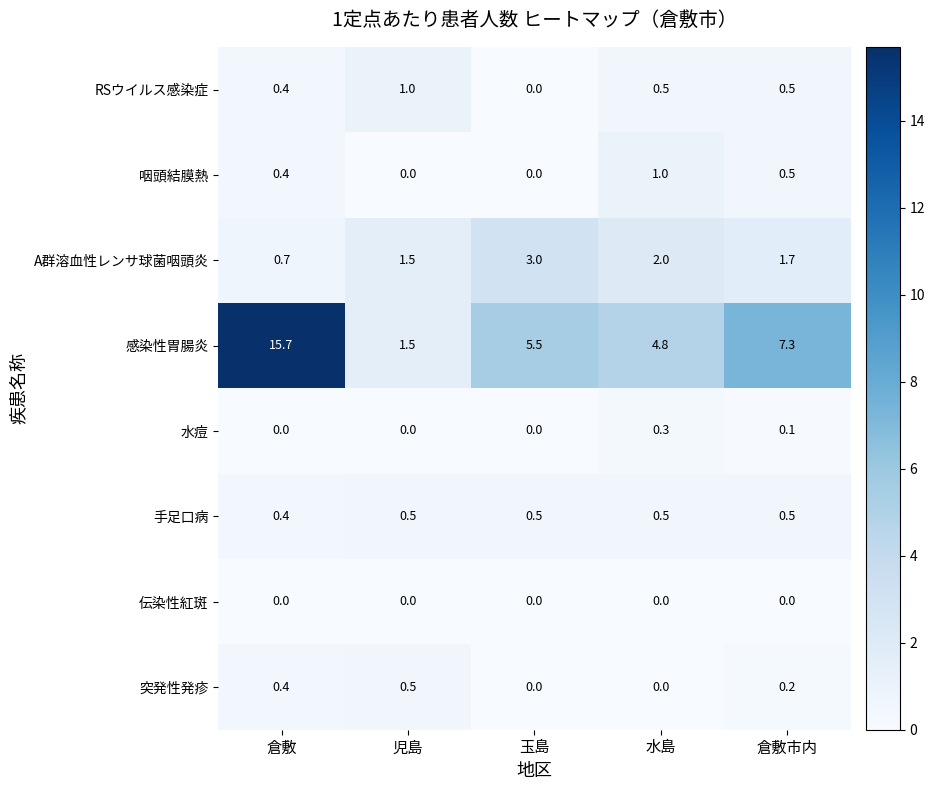

What is the difference between the maximum and minimum values in the A群溶血性レンサ球菌咽頭炎 series?

2.3